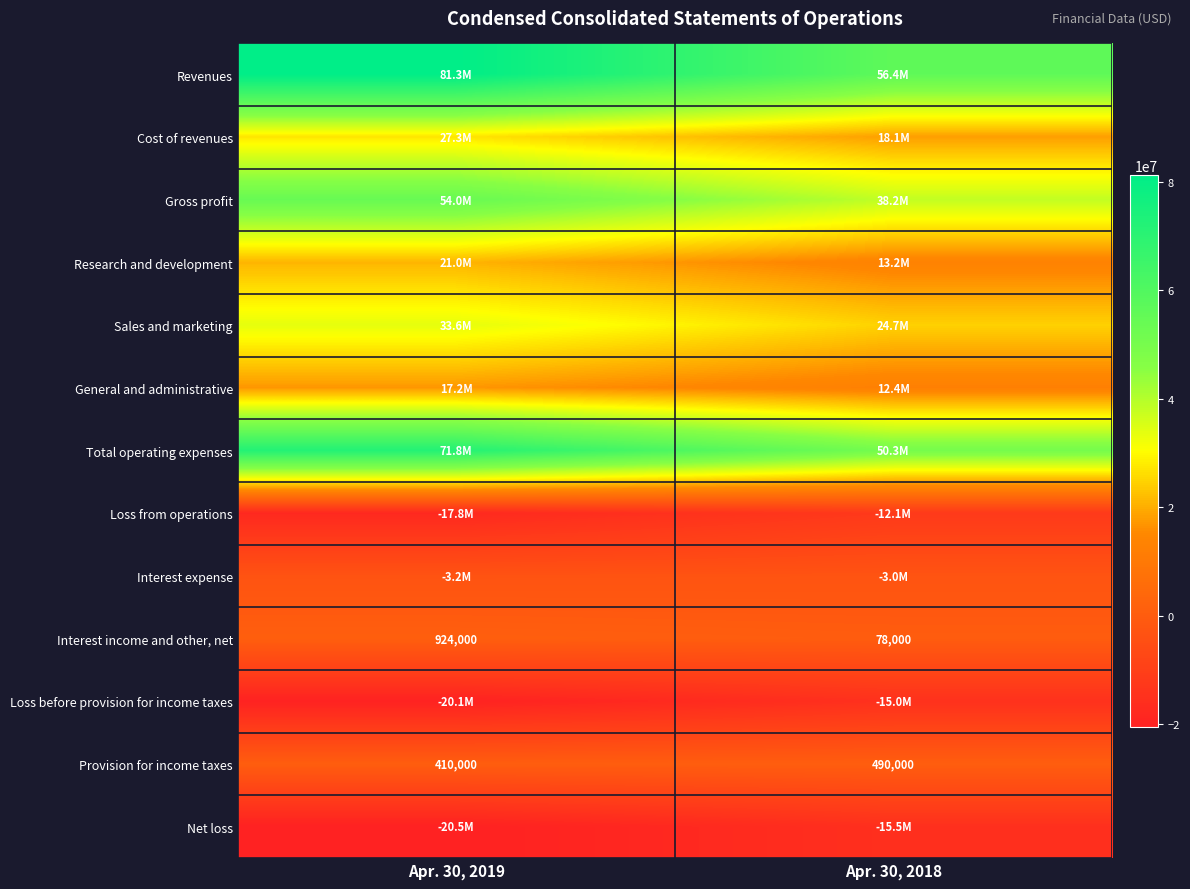

What is the difference between the maximum and minimum values in the Interest income and other, net series?

846000